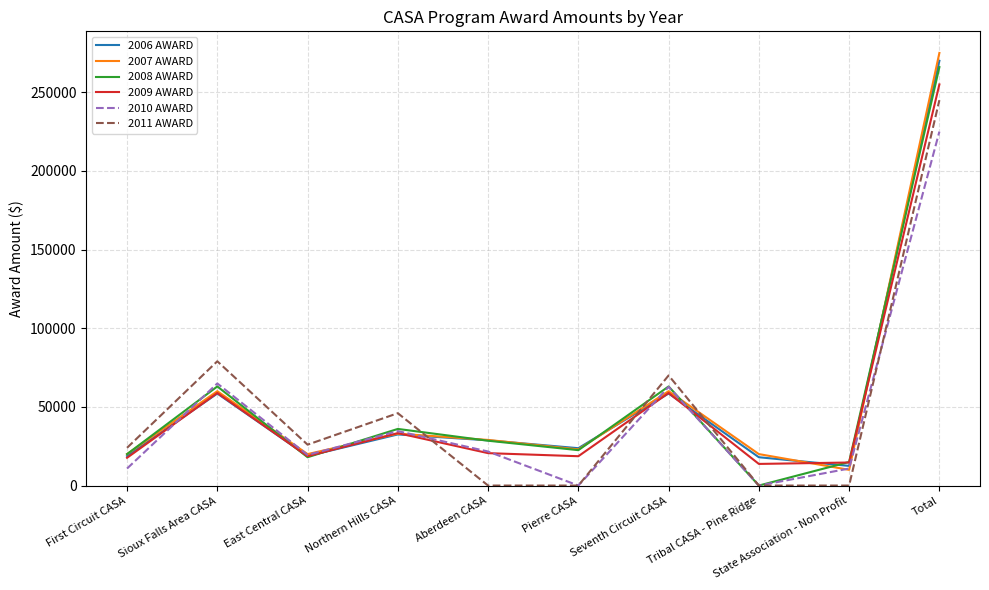

What is the spread (max minus min) of values at East Central CASA?

8000